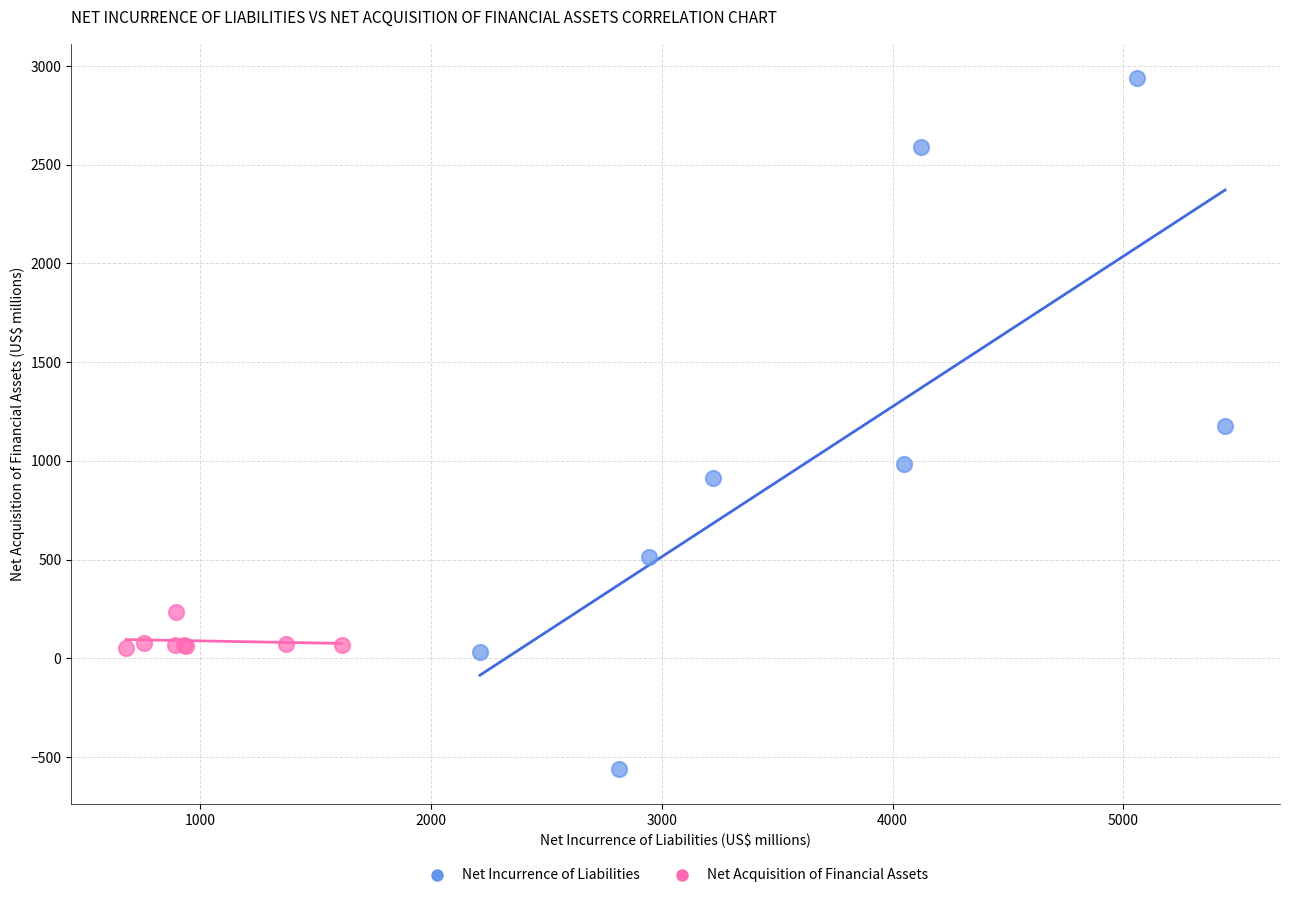

Which series has the widest spread of Y values?

Net Incurrence of Liabilities